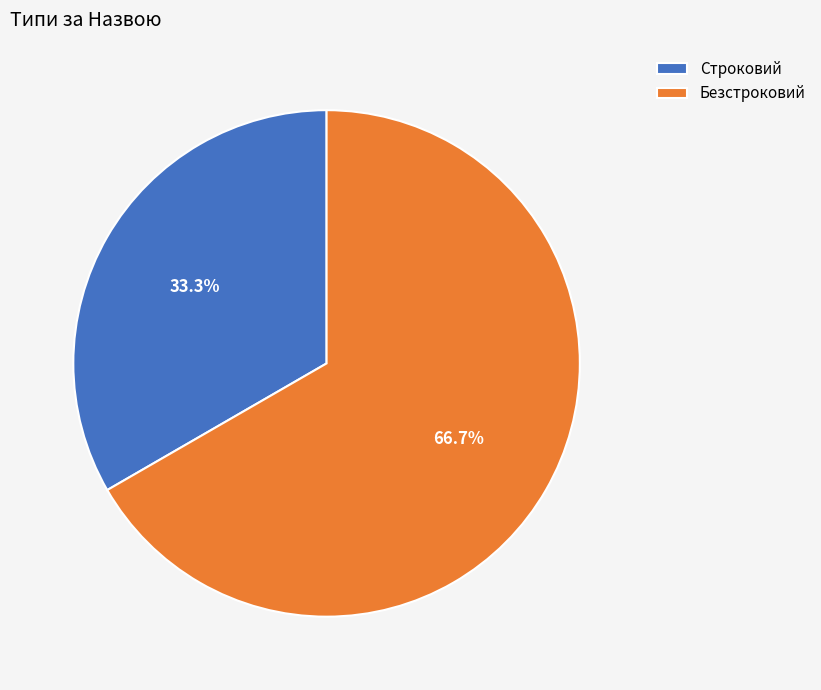

Does any single category account for the majority?

Yes